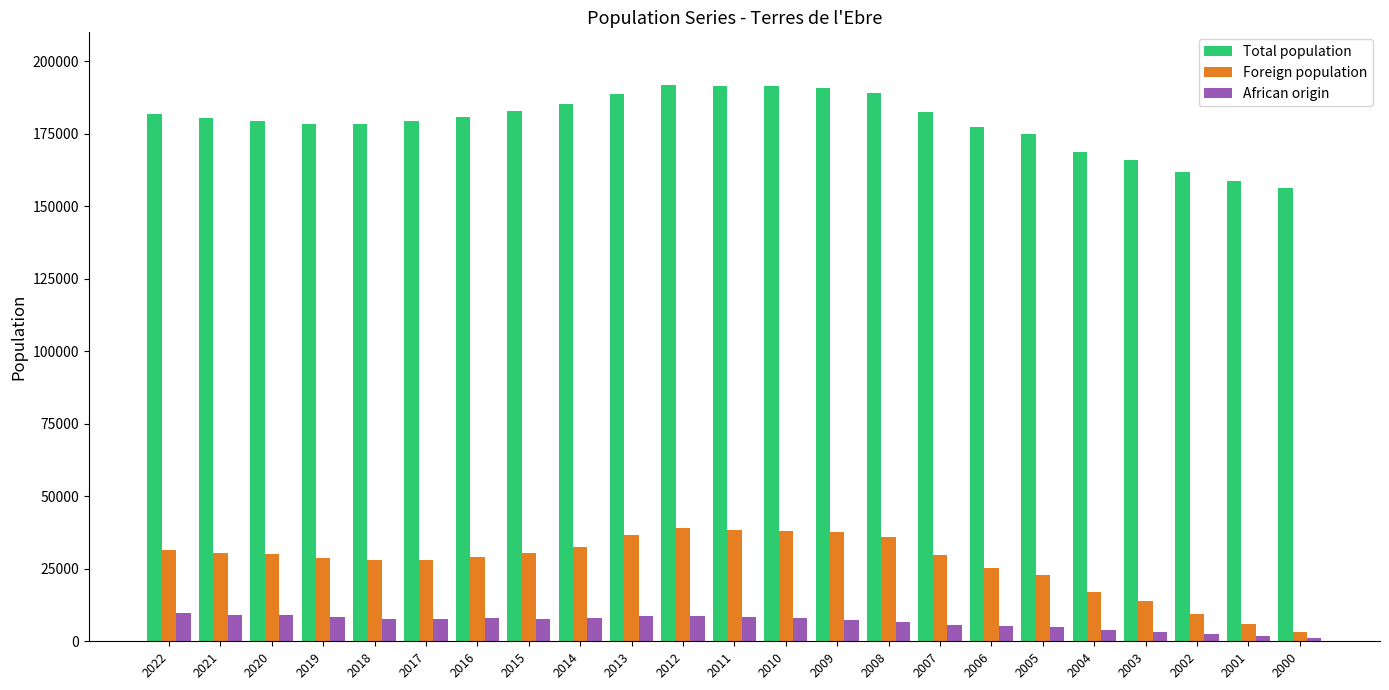

Is the value of Foreign population at 2006 greater than the value of Total population at 2017?

No